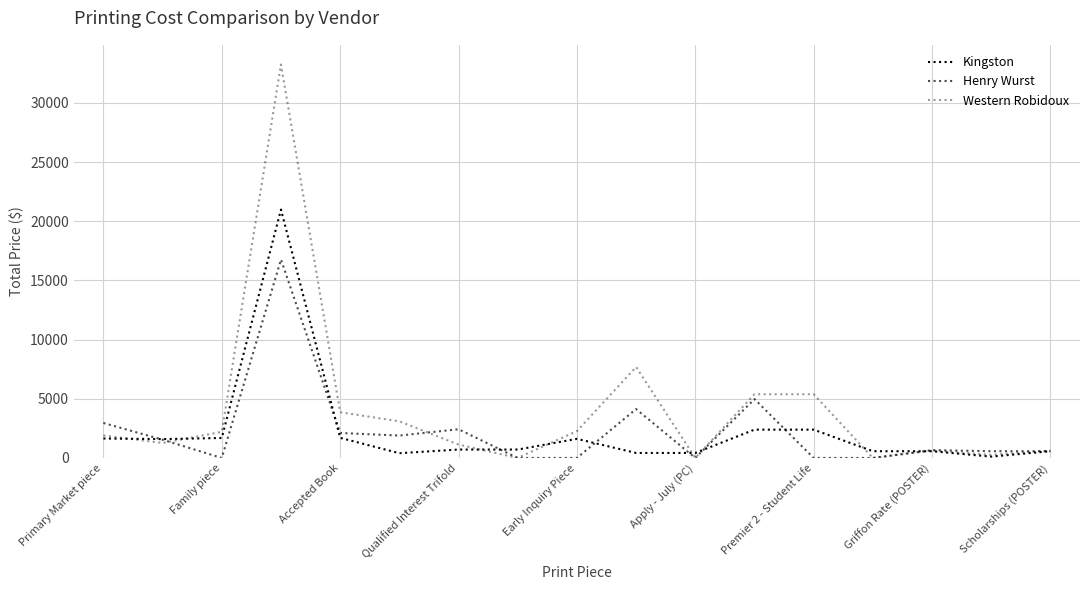

Which series has the widest spread of values?

Western Robidoux